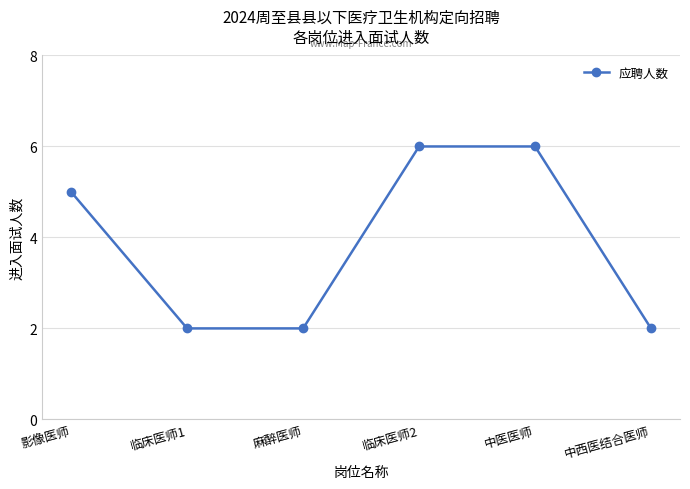

What is the label of the 6th point from the right?

影像医师